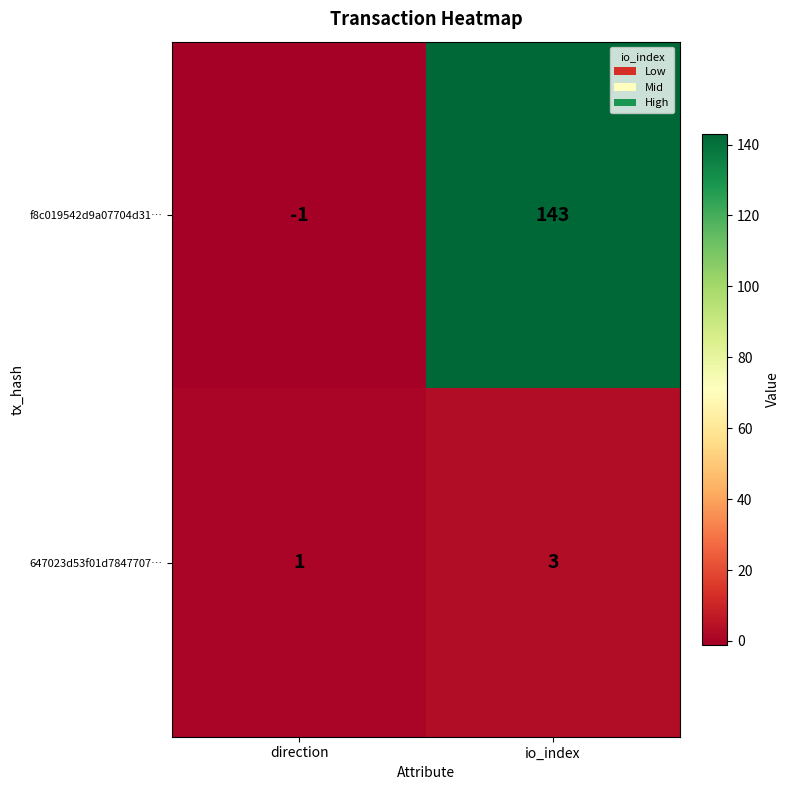

What is the average value of the f8c019542d9a07704d31… series?

71